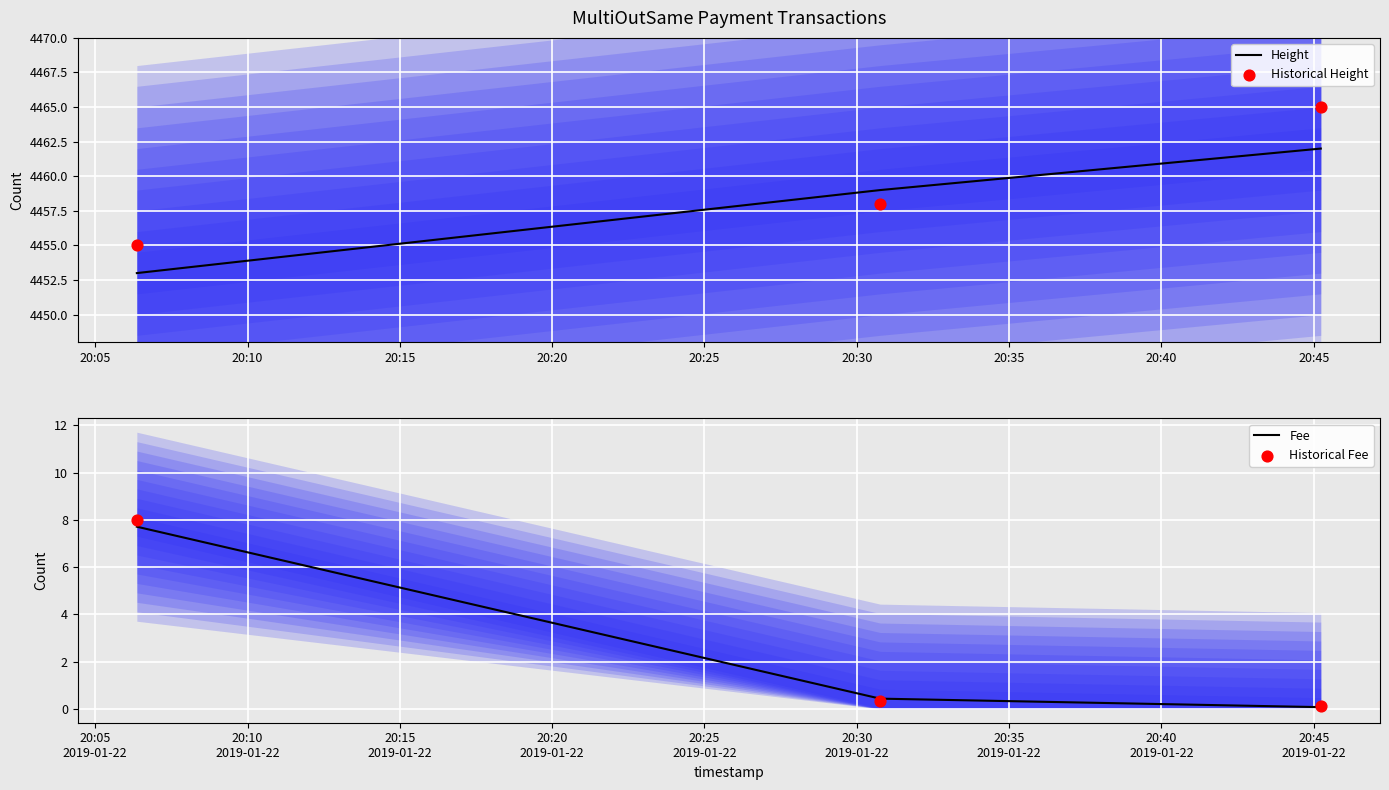

At how many categories does at least one series exceed 4412?

3